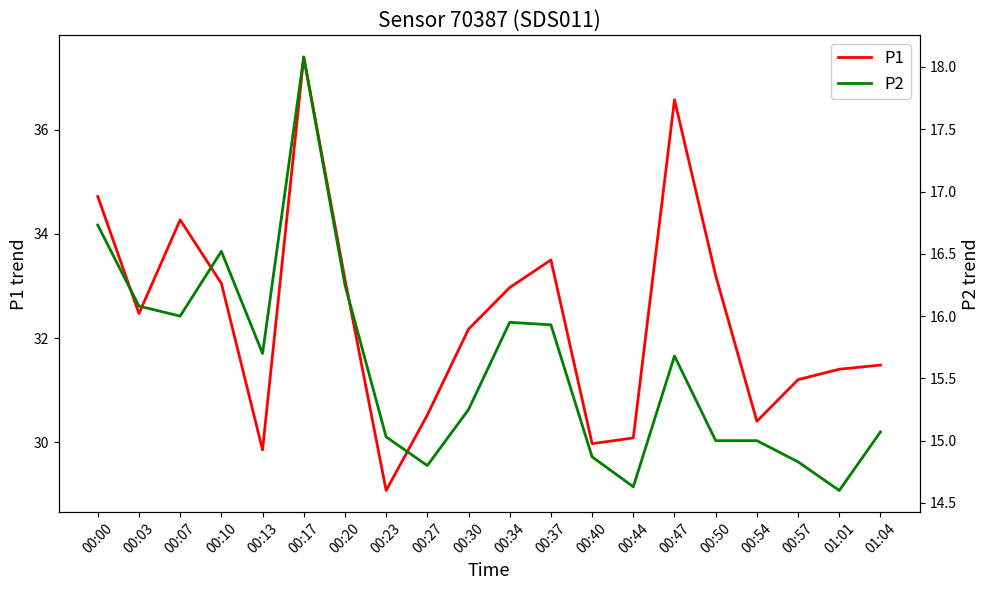

List the series in order of their peak value, highest first.

P1, P2